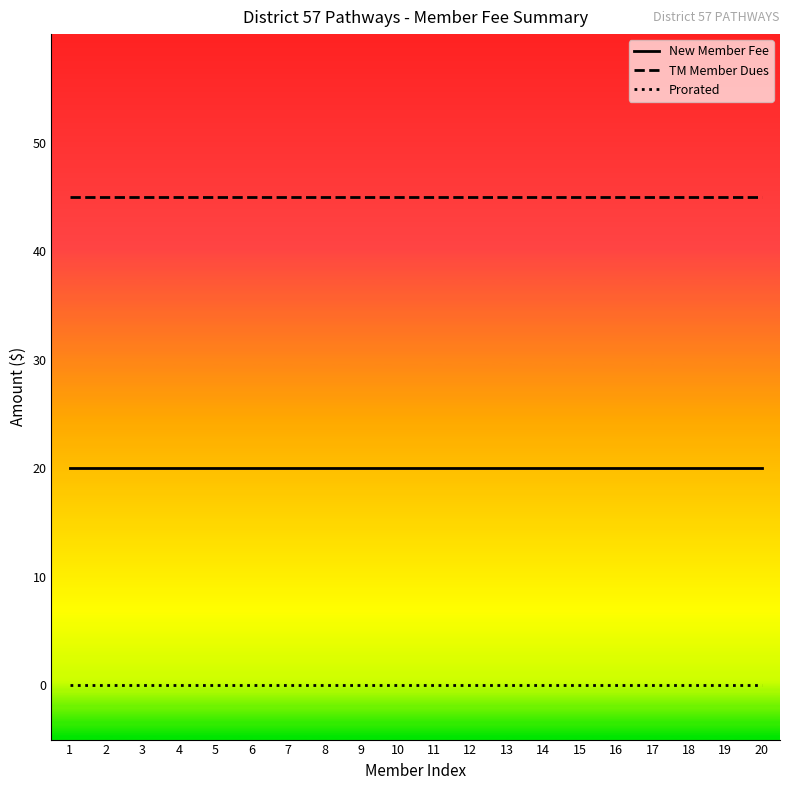

What is the greatest value displayed?

45